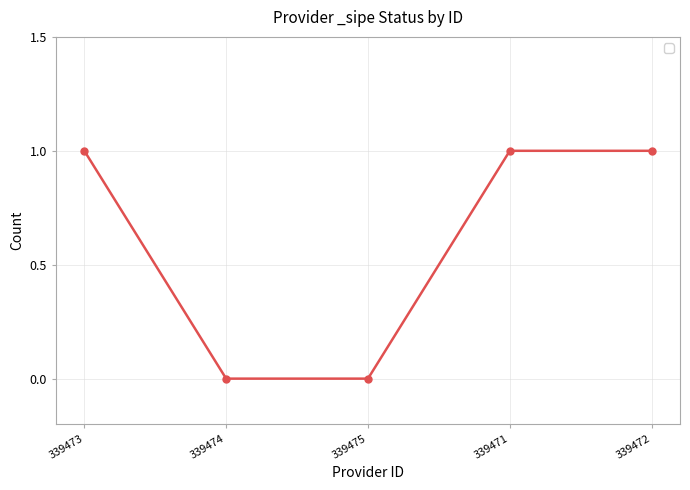

How many lines are shown in the chart?

1